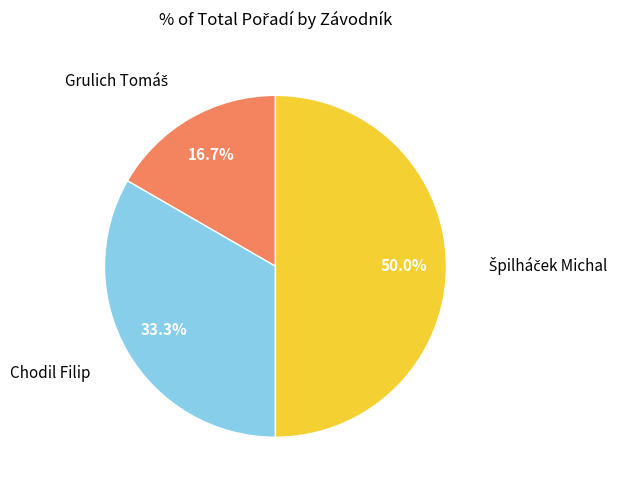

To the nearest percent, what is the average slice percentage?

33%